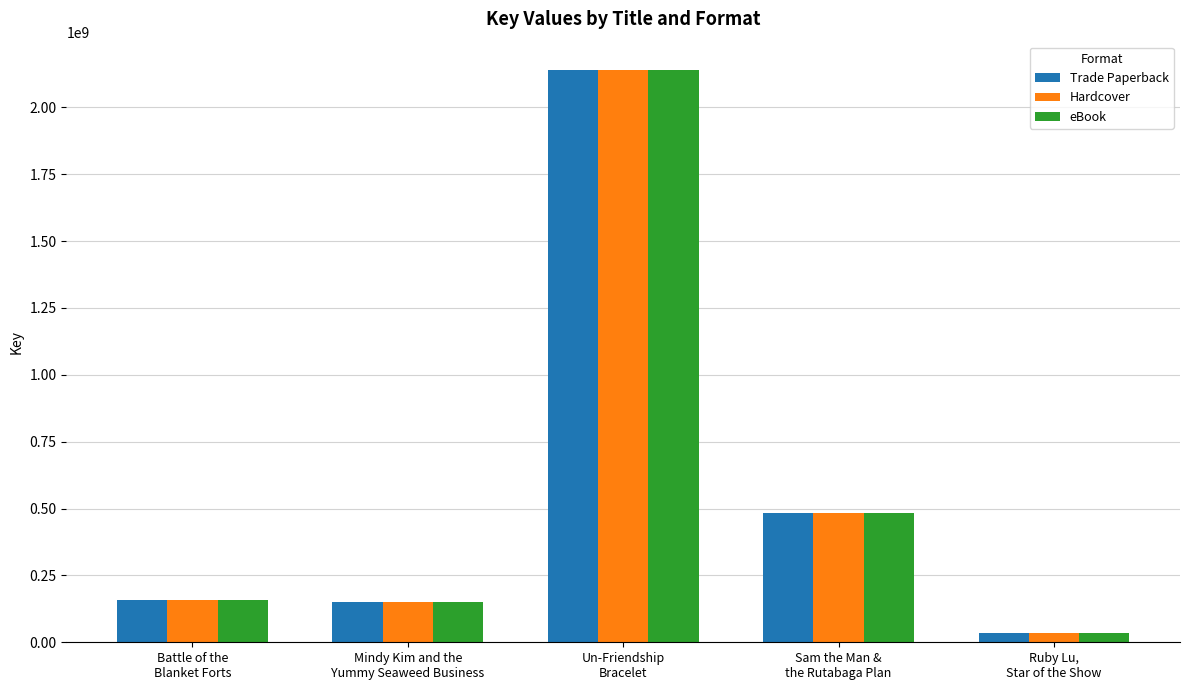

What is the difference between the maximum and minimum values in the eBook series?

2102642912